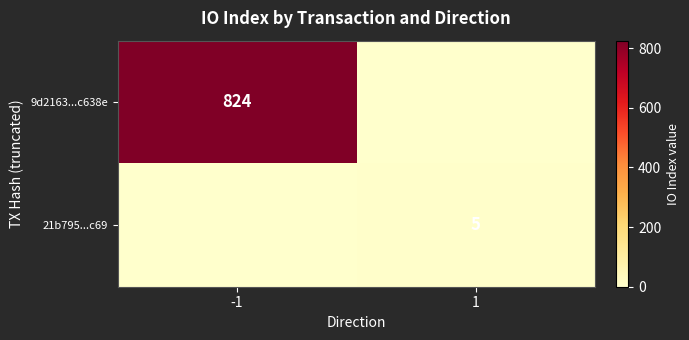

Is it true that 21b795...c69 equals 5 at 1?

True